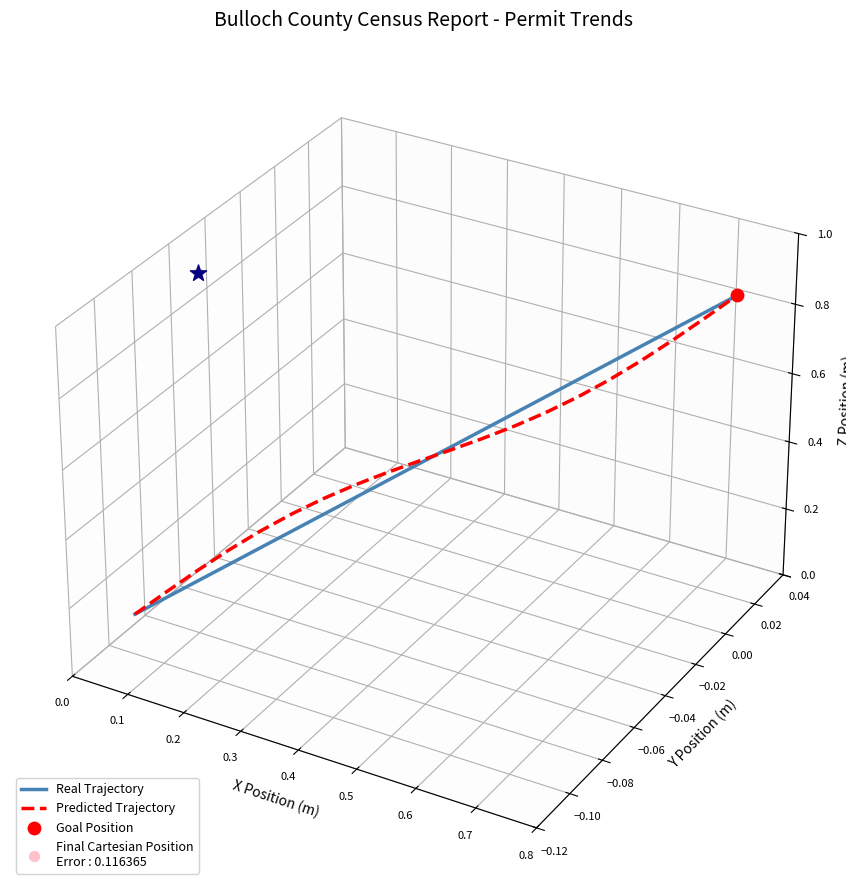

At how many categories does at least one series exceed 0?

10